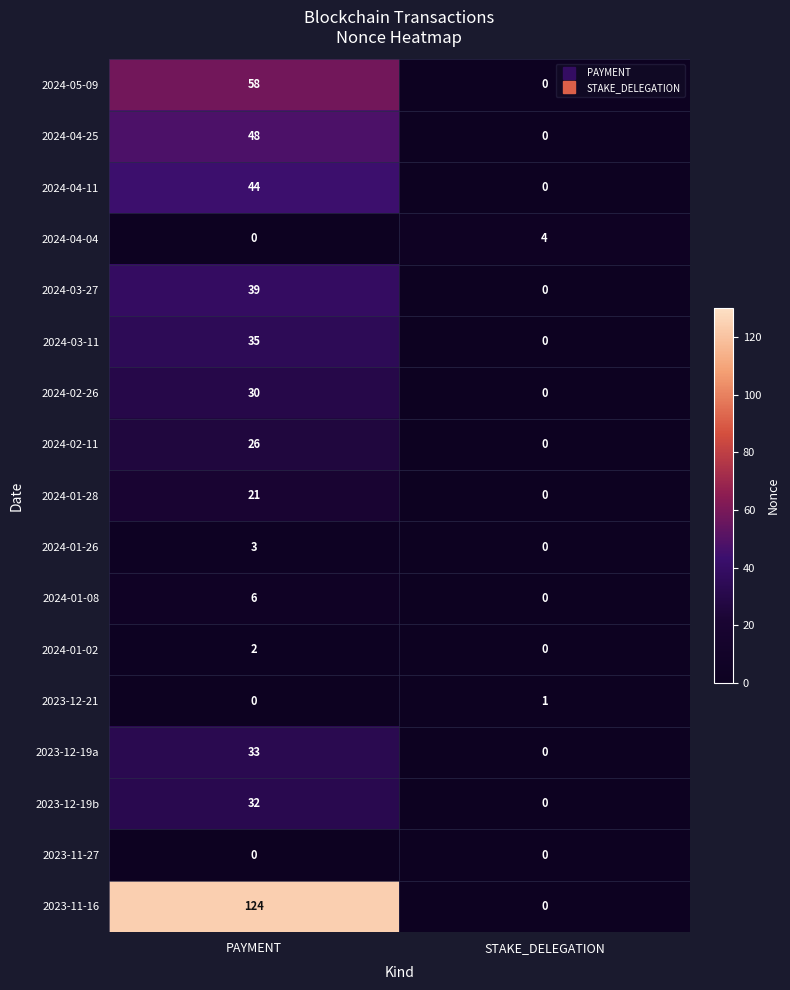

List the series in order of their peak value, highest first.

2023-11-16, 2024-05-09, 2024-04-25, 2024-04-11, 2024-03-27, 2024-03-11, 2023-12-19a, 2023-12-19b, 2024-02-26, 2024-02-11, 2024-01-28, 2024-01-08, 2024-04-04, 2024-01-26, 2024-01-02, 2023-12-21, 2023-11-27